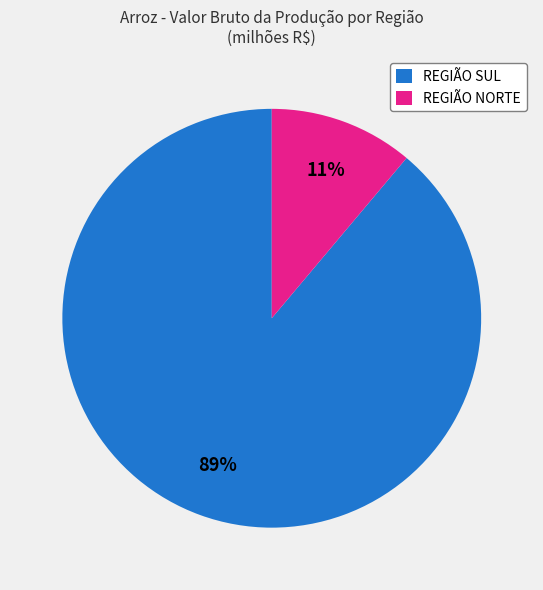

Is the sum of REGIÃO SUL and REGIÃO NORTE greater than half?

Yes